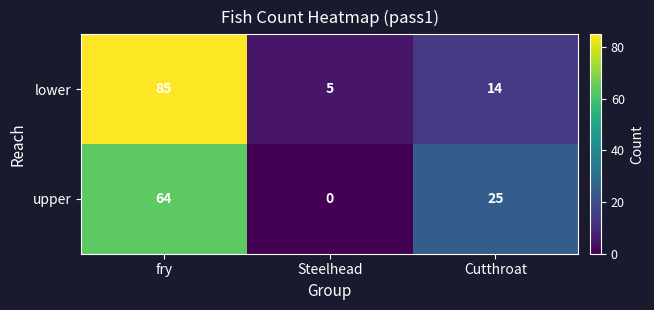

Reading right to left, transcribe all the data shown in this chart.

lower: Cutthroat=14	Steelhead=5	fry=85
upper: Cutthroat=25	Steelhead=0	fry=64